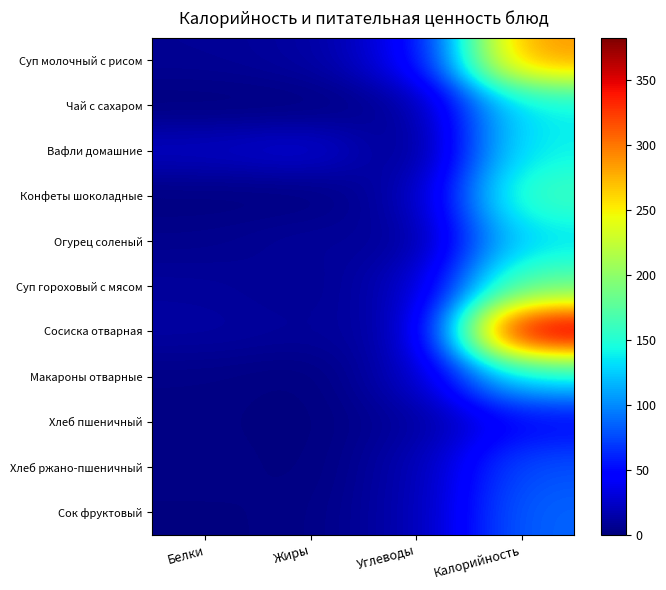

At Белки, list the series in order from largest to smallest.

Вафли домашние, Сосиска отварная, Суп гороховый с мясом, Суп молочный с рисом, Огурец соленый, Макароны отварные, Хлеб ржано-пшеничный, Хлеб пшеничный, Сок фруктовый, Конфеты шоколадные, Чай с сахаром